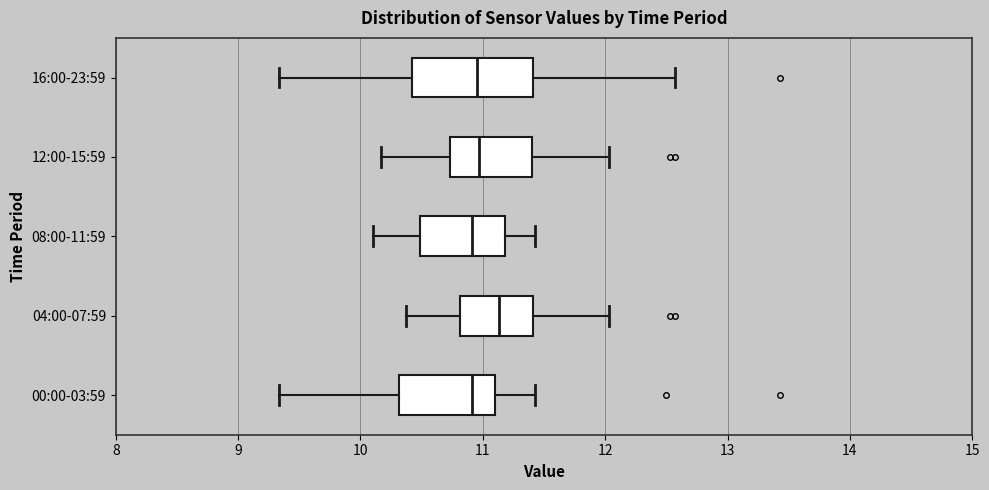

Reading bottom to top, read every box against the x-axis: the position of its median line, the range the box covers, and the ends of its whiskers. The values are not printed on the chart, so give them approximately, as read against the axis.

00:00-03:59: median 10.9, box 10.3 to 11.1, whiskers 9.3 to 11.4
04:00-07:59: median 11.1, box 10.8 to 11.4, whiskers 10.4 to 12.0
08:00-11:59: median 10.9, box 10.5 to 11.2, whiskers 10.1 to 11.4
12:00-15:59: median 11.0, box 10.7 to 11.4, whiskers 10.2 to 12.0
16:00-23:59: median 11.0, box 10.4 to 11.4, whiskers 9.3 to 12.6